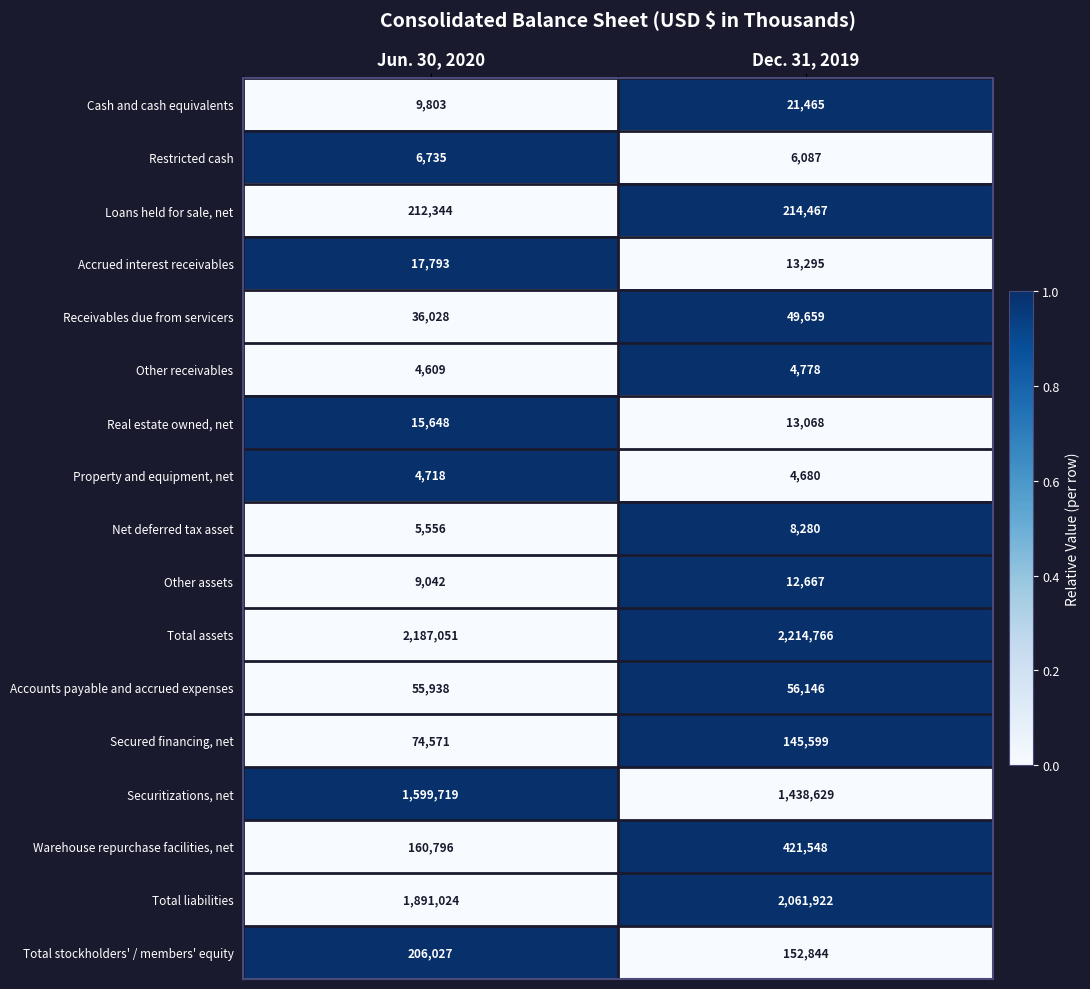

Which category has the lowest value across all series?

Jun. 30, 2020